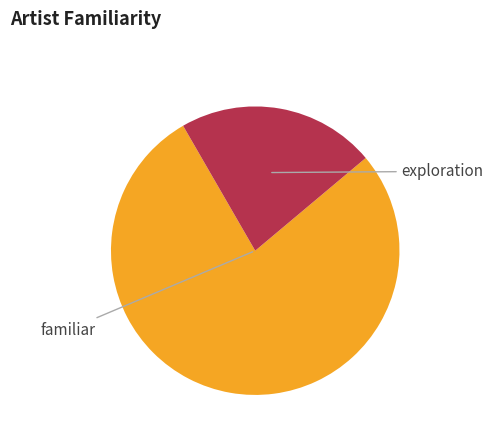

Is there any slice that represents more than half of the pie?

Yes